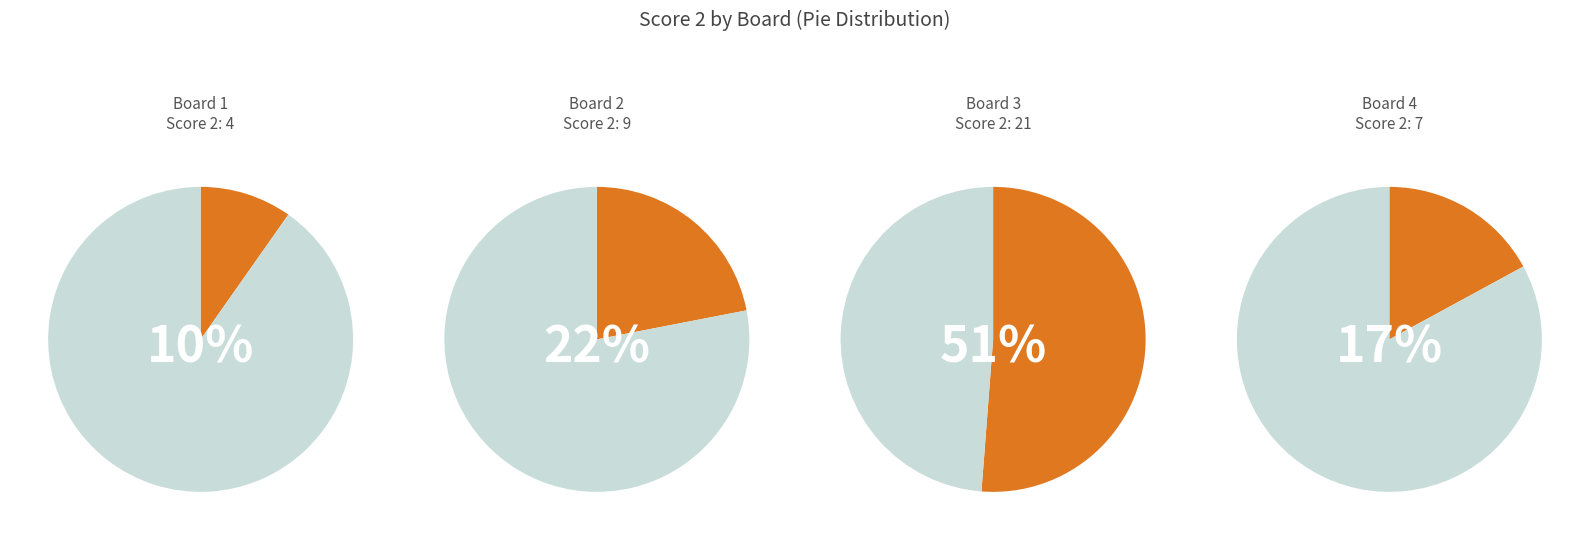

Which category has the biggest portion of the pie?

3